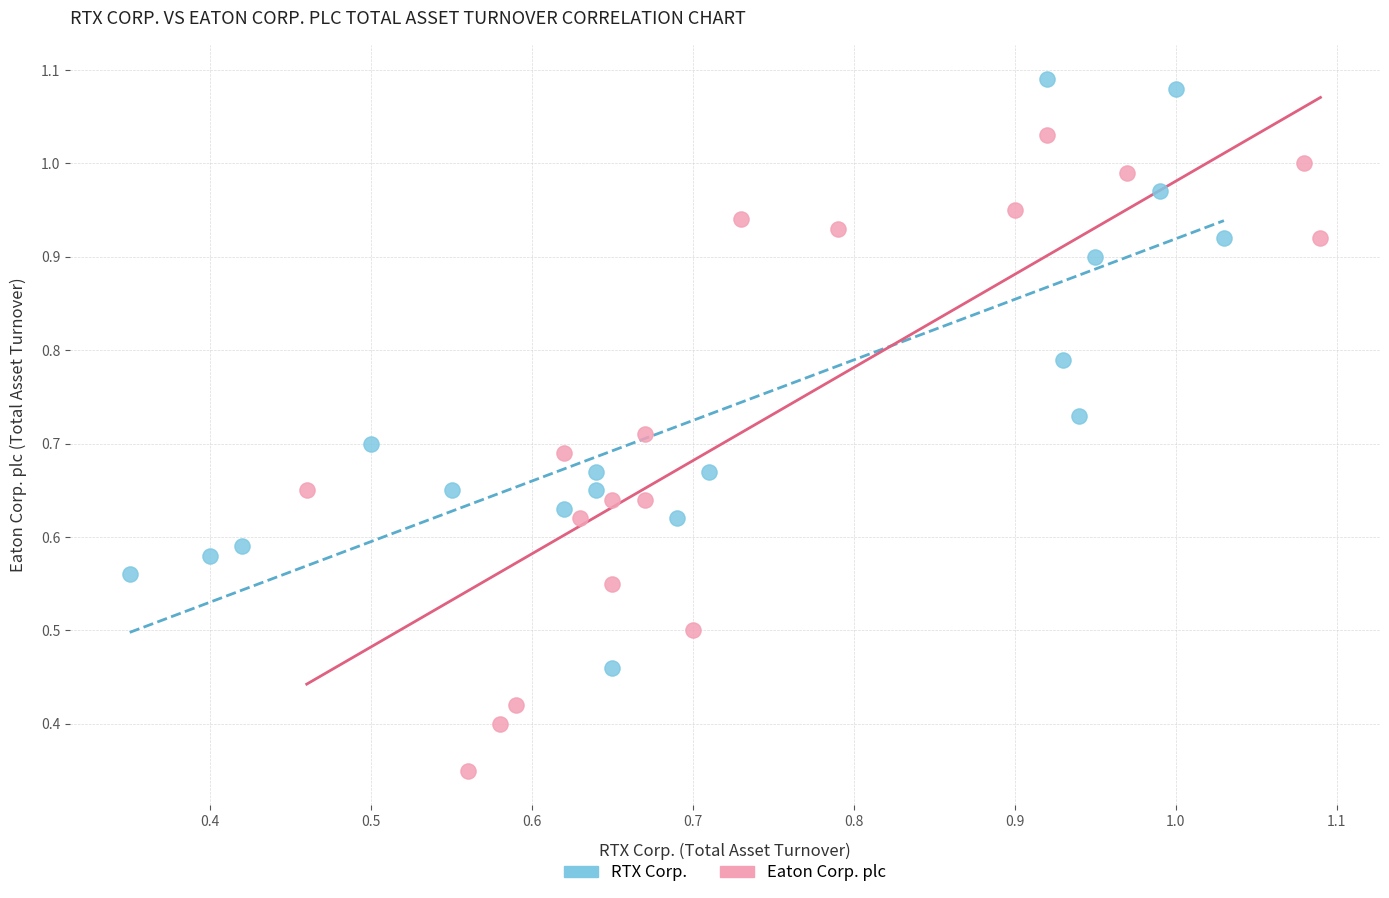

What are all the series names shown in the legend?

RTX Corp., Eaton Corp. plc